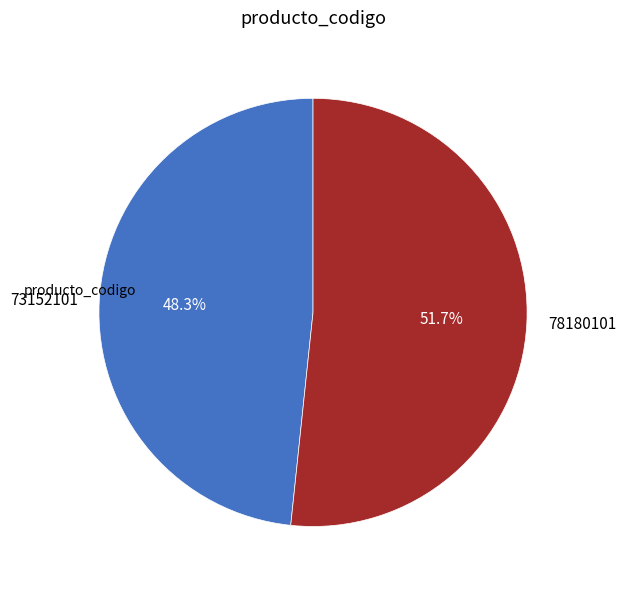

Which category accounts for the majority?

78180101